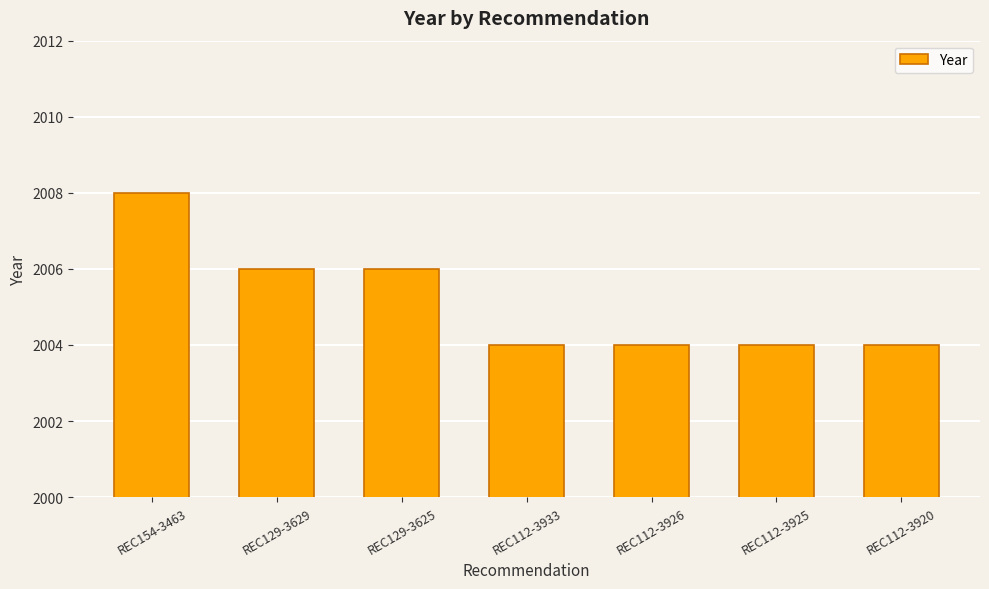

What is the sum of all values?

14036